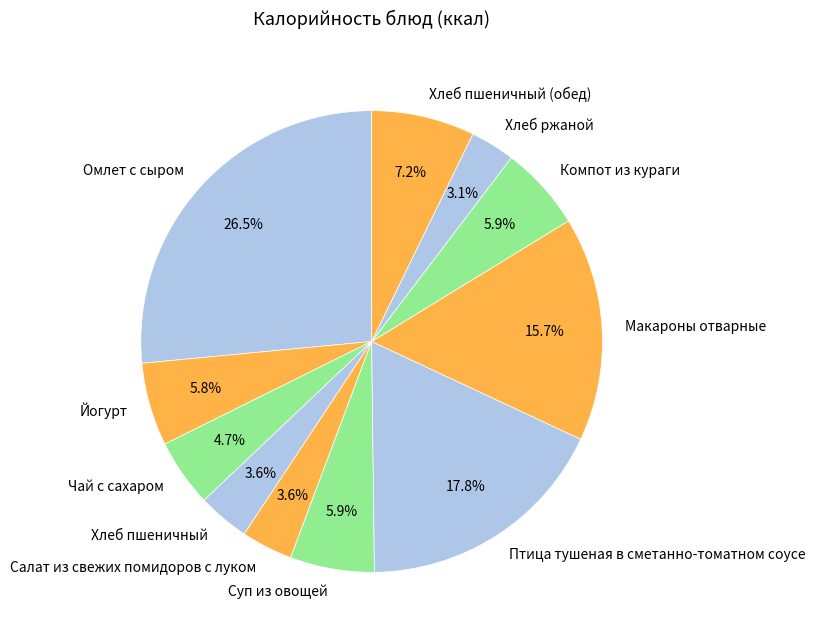

Does Йогурт account for over 50% of the chart?

No